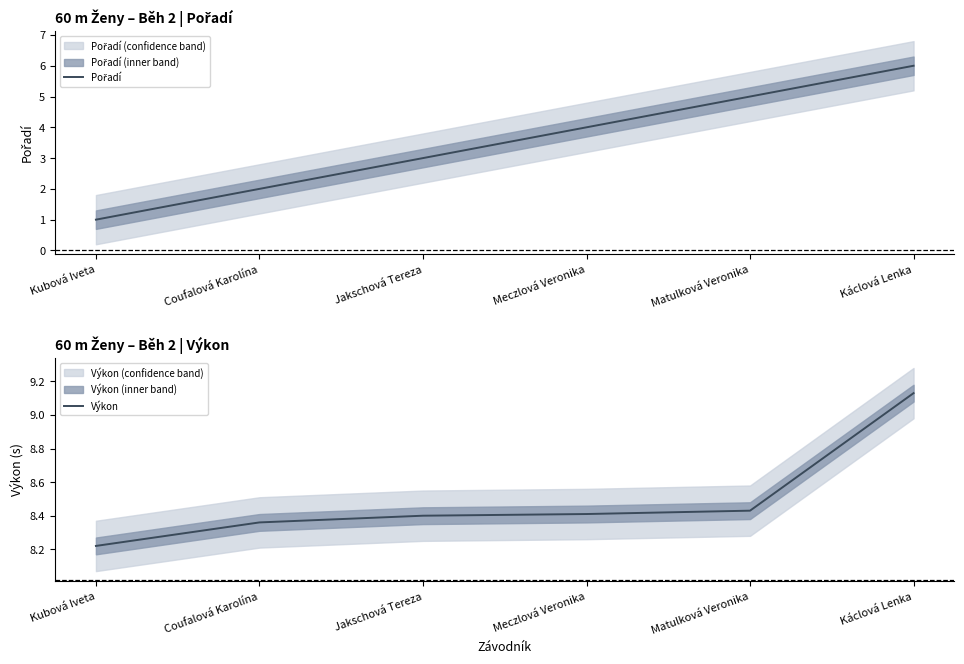

What is the label of the 6th point from the right?

Kubová Iveta